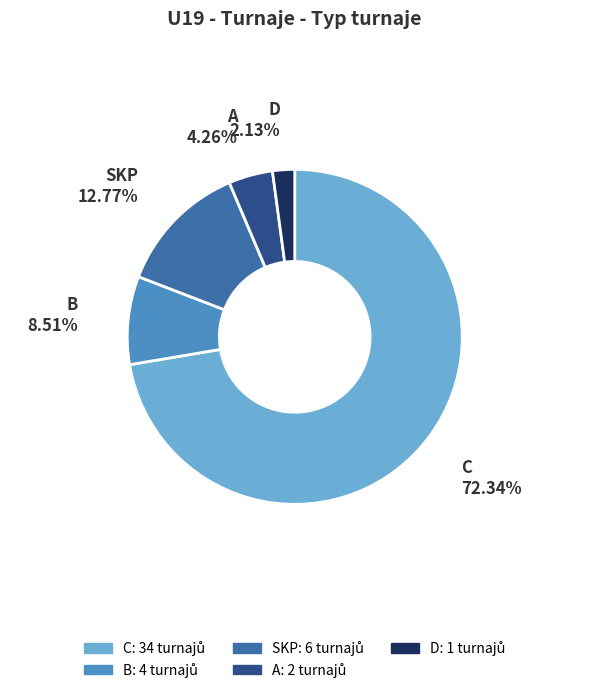

Rank the categories by value from highest to lowest.

C, SKP, B, A, D